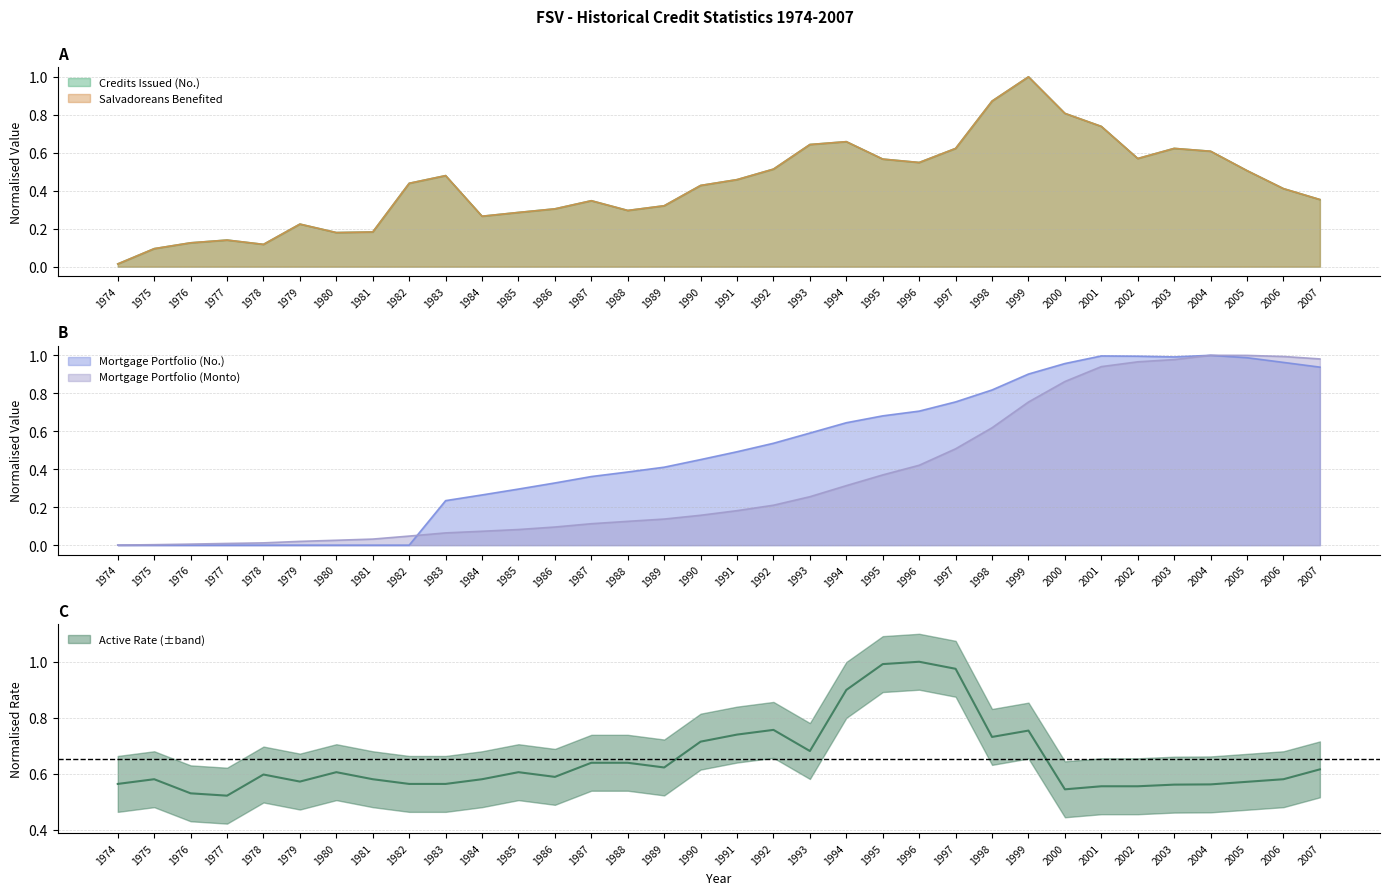

True or false: Credits Issued (No.) has more than 1 interior local peaks.

True